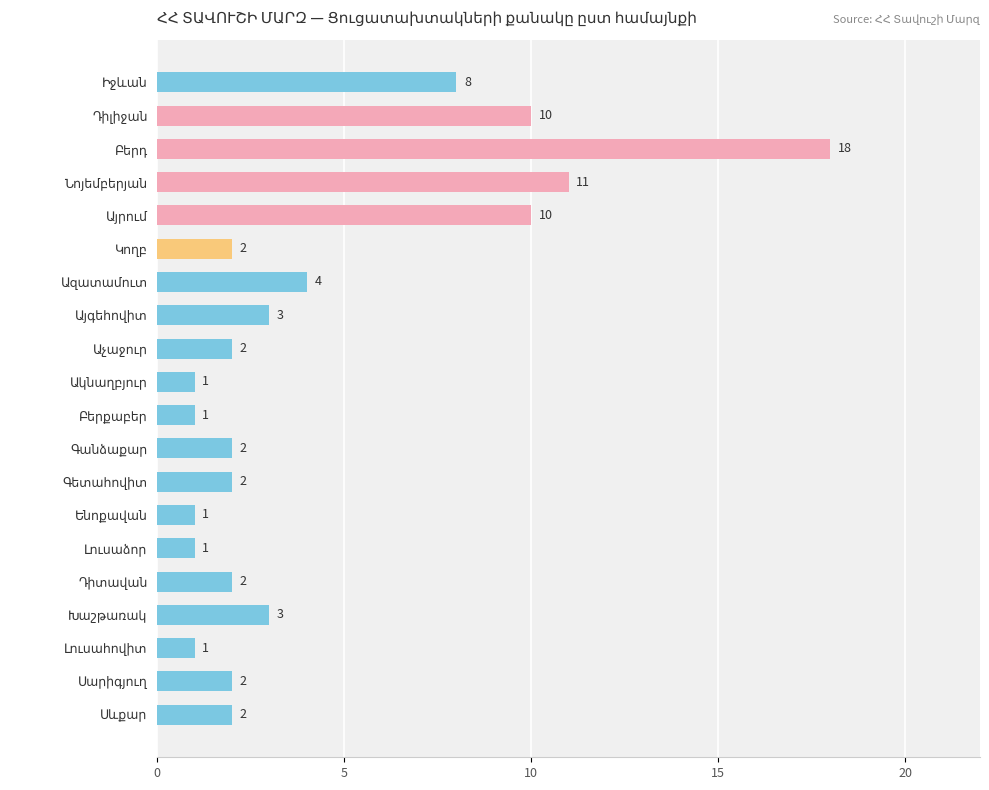

What is the difference between the second highest and minimum values?

10